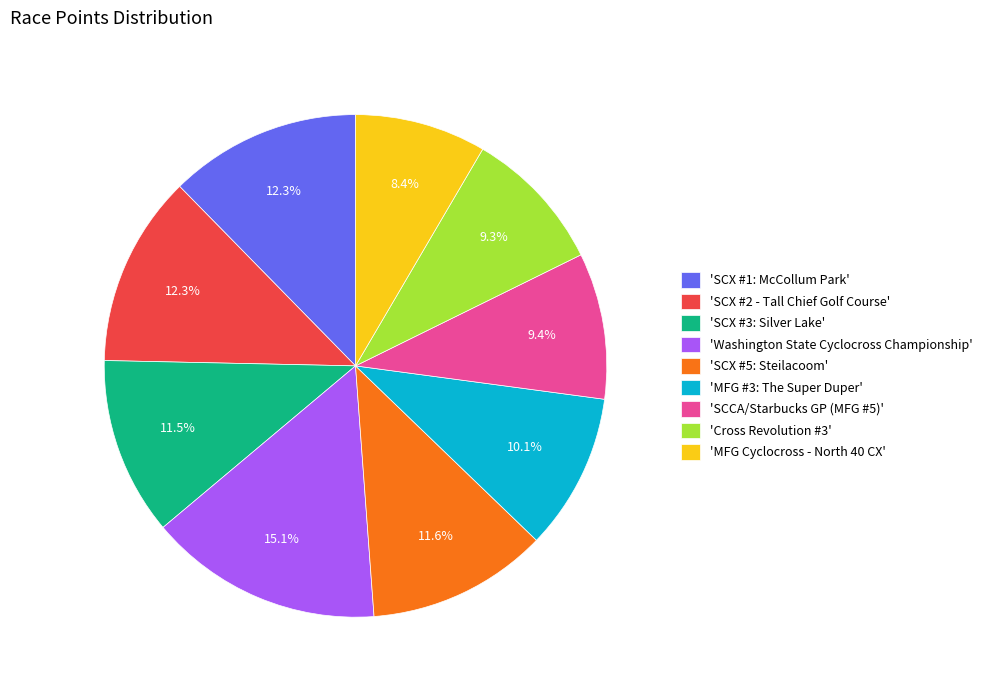

How much of the chart is everything except 'MFG Cyclocross - North 40 CX'?

91.6%